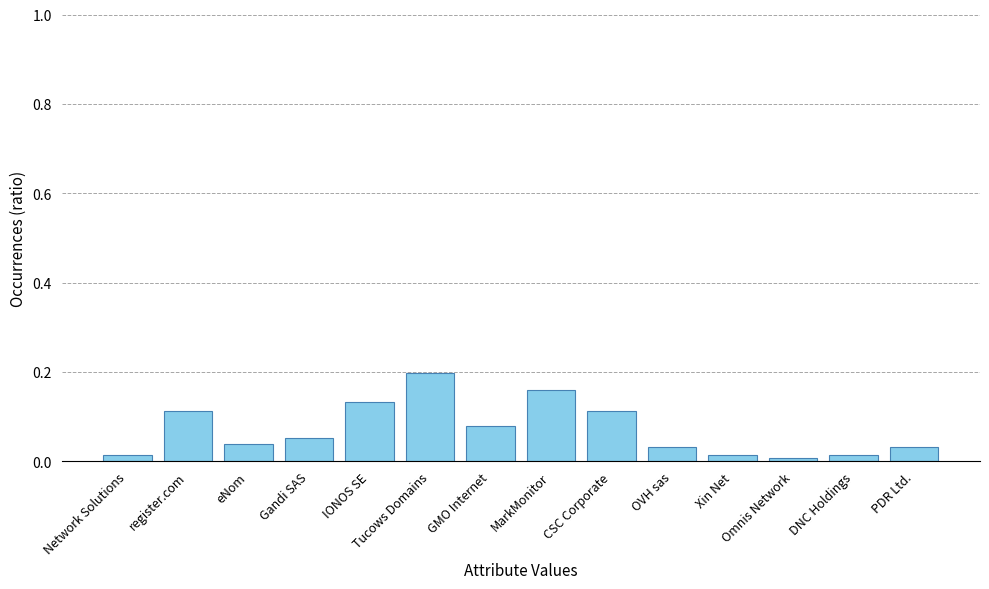

At which category does the chart reach its peak across all series?

Tucows Domains